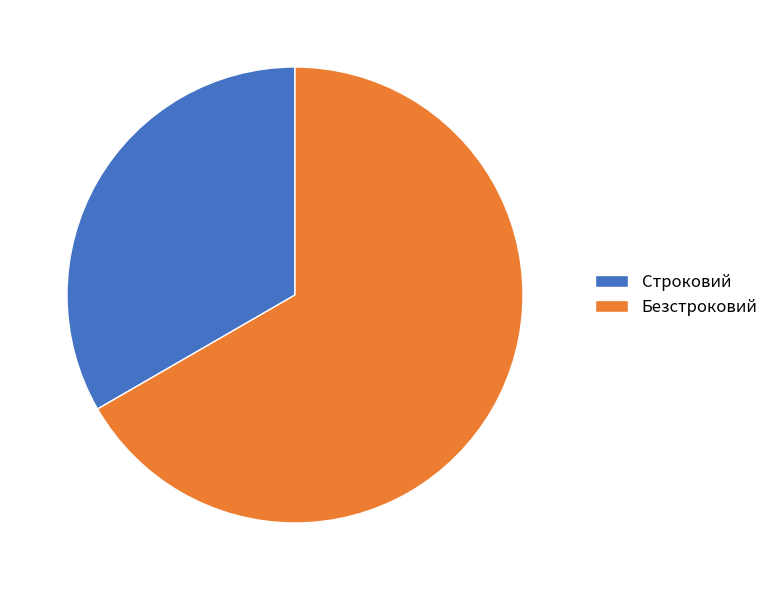

What is the largest slice in the pie chart?

Безстроковий